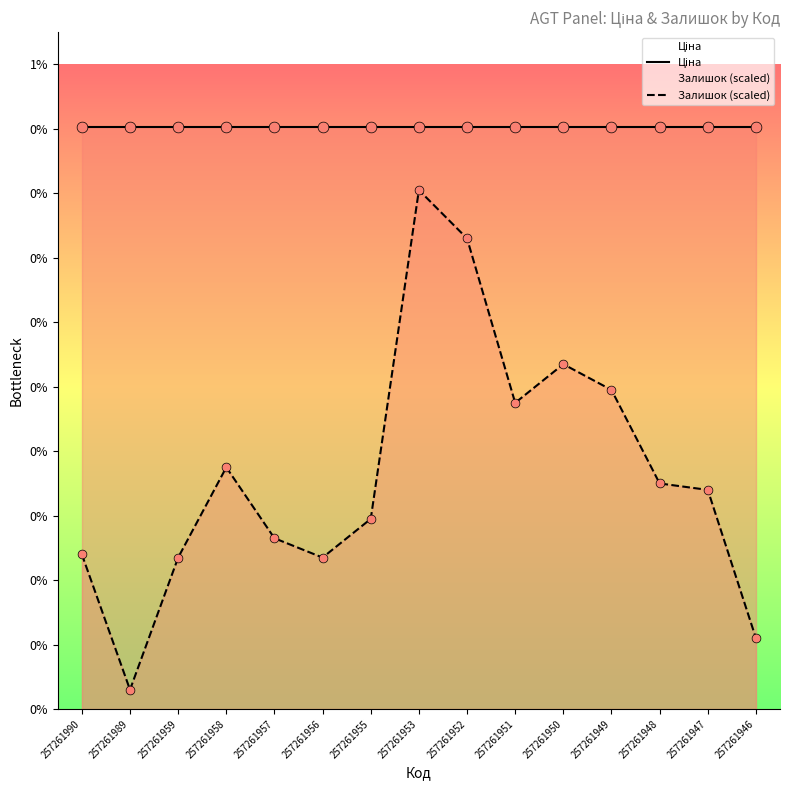

Is the value of Залишок (scaled) at 257261946 greater than the value of Ціна at 257261956?

No